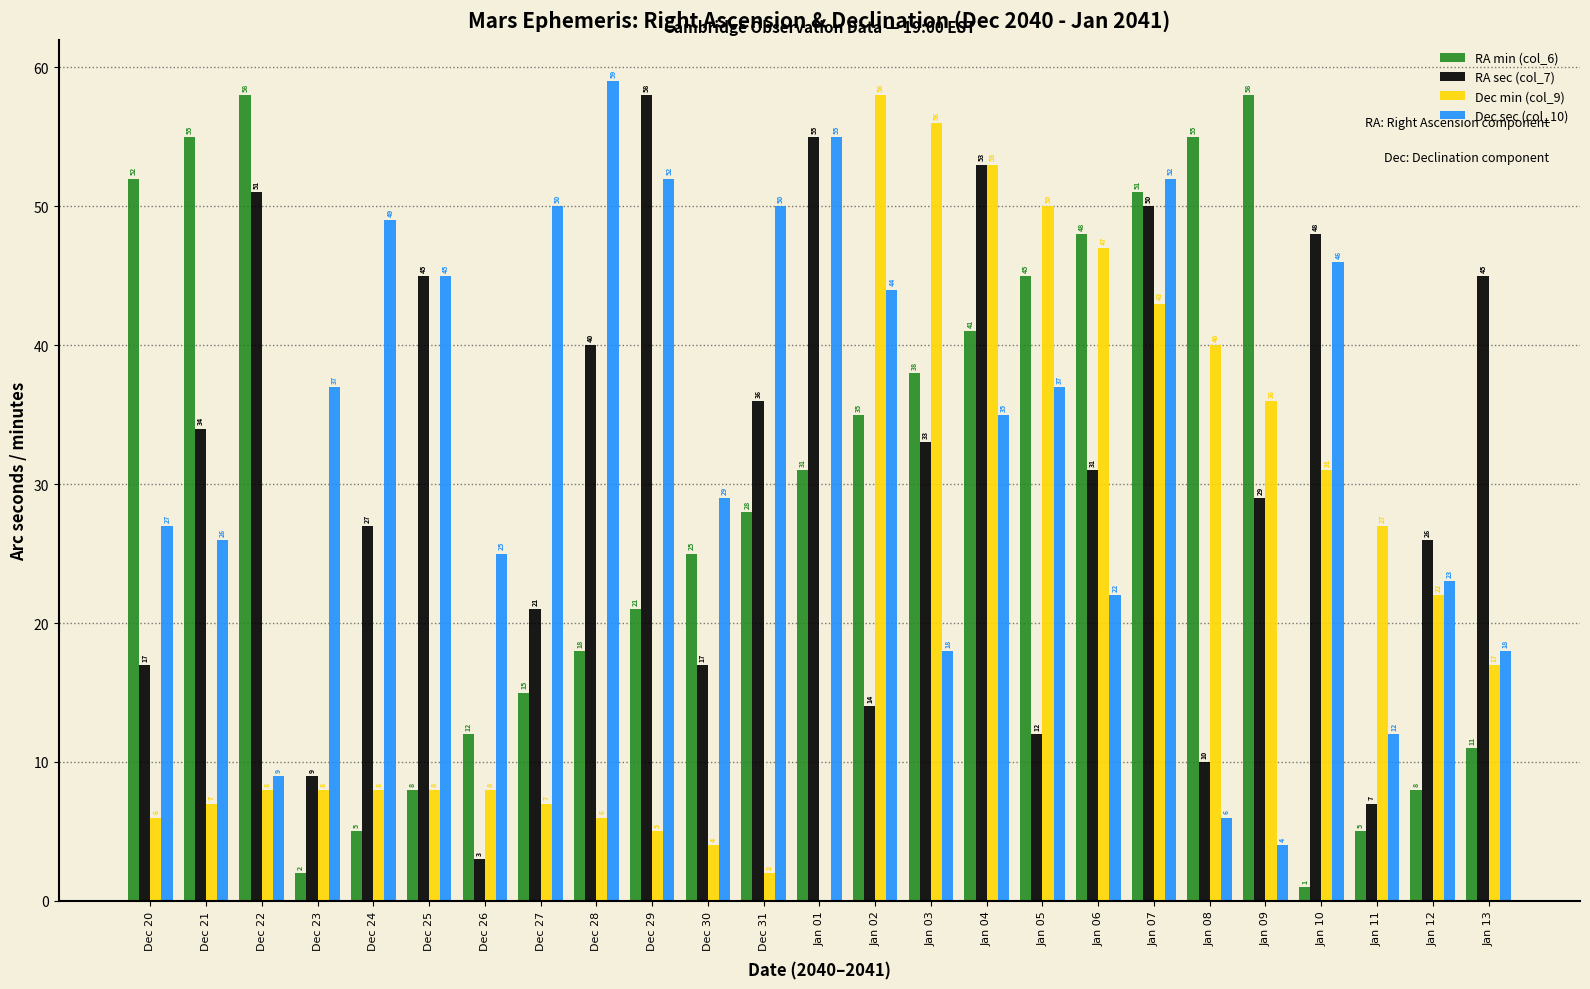

What is the difference between the RA min (col_6) values at Dec 31 and Dec 27?

13